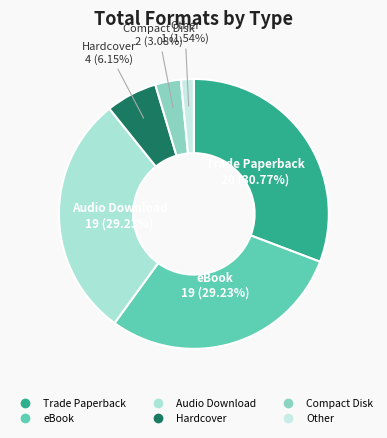

What percentage do Compact Disk and Audio Download together represent?

32.3%